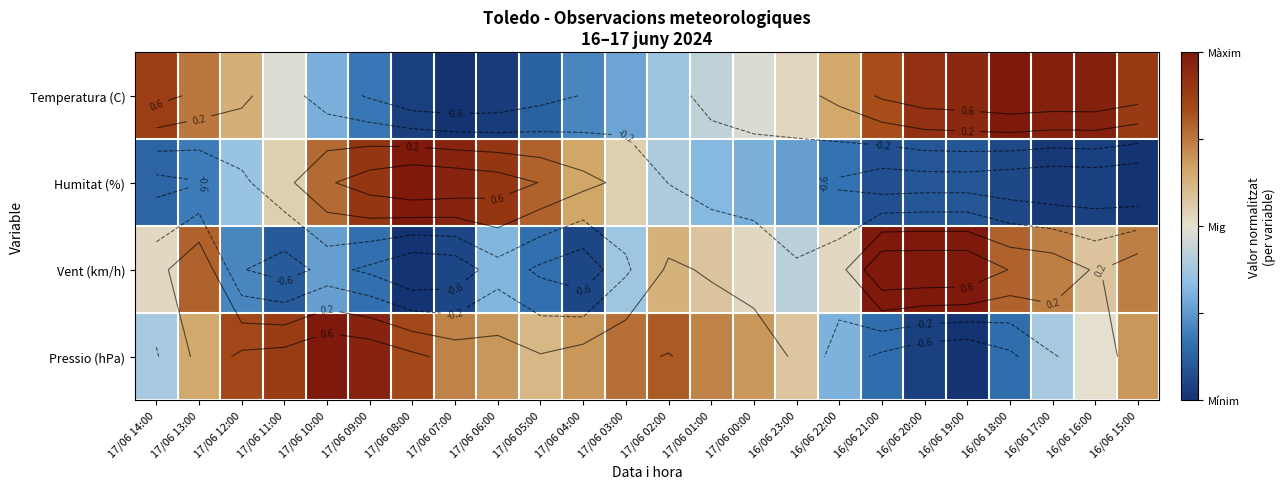

What is the maximum value for Pressio (hPa)?

1.0